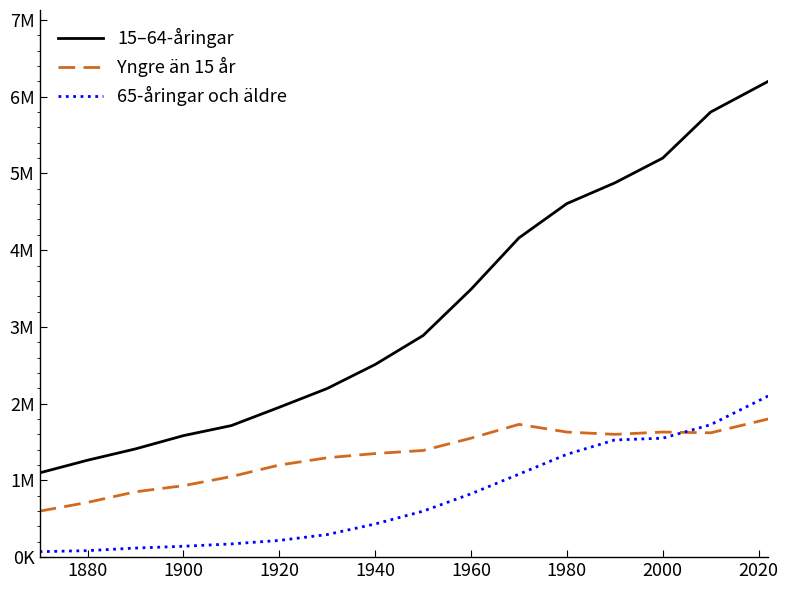

What are all the series names shown in the legend?

15–64-åringar, Yngre än 15 år, 65-åringar och äldre